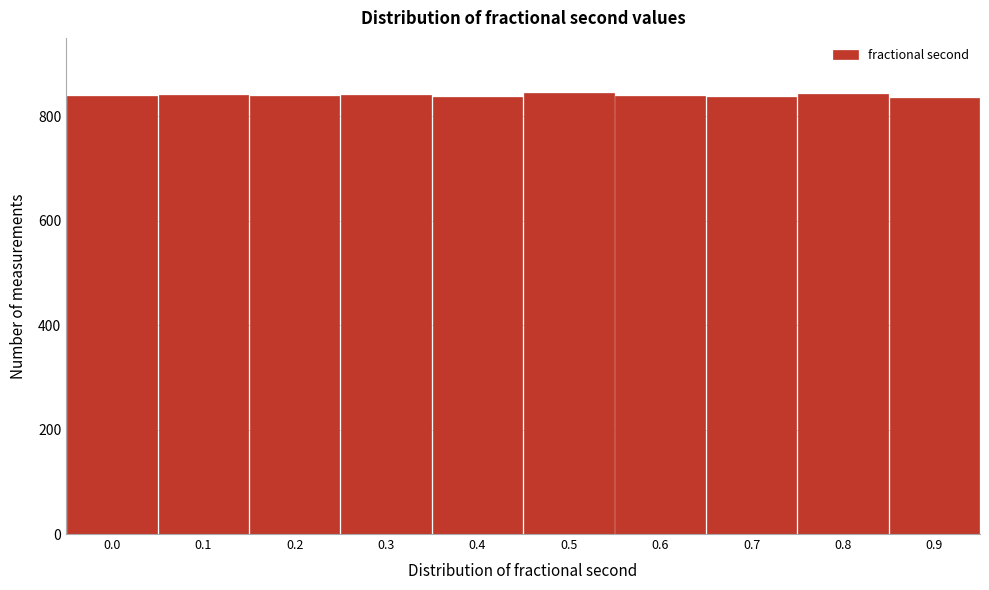

Approximately how many times larger is the value at 0.9 compared to 0.4?

1.0